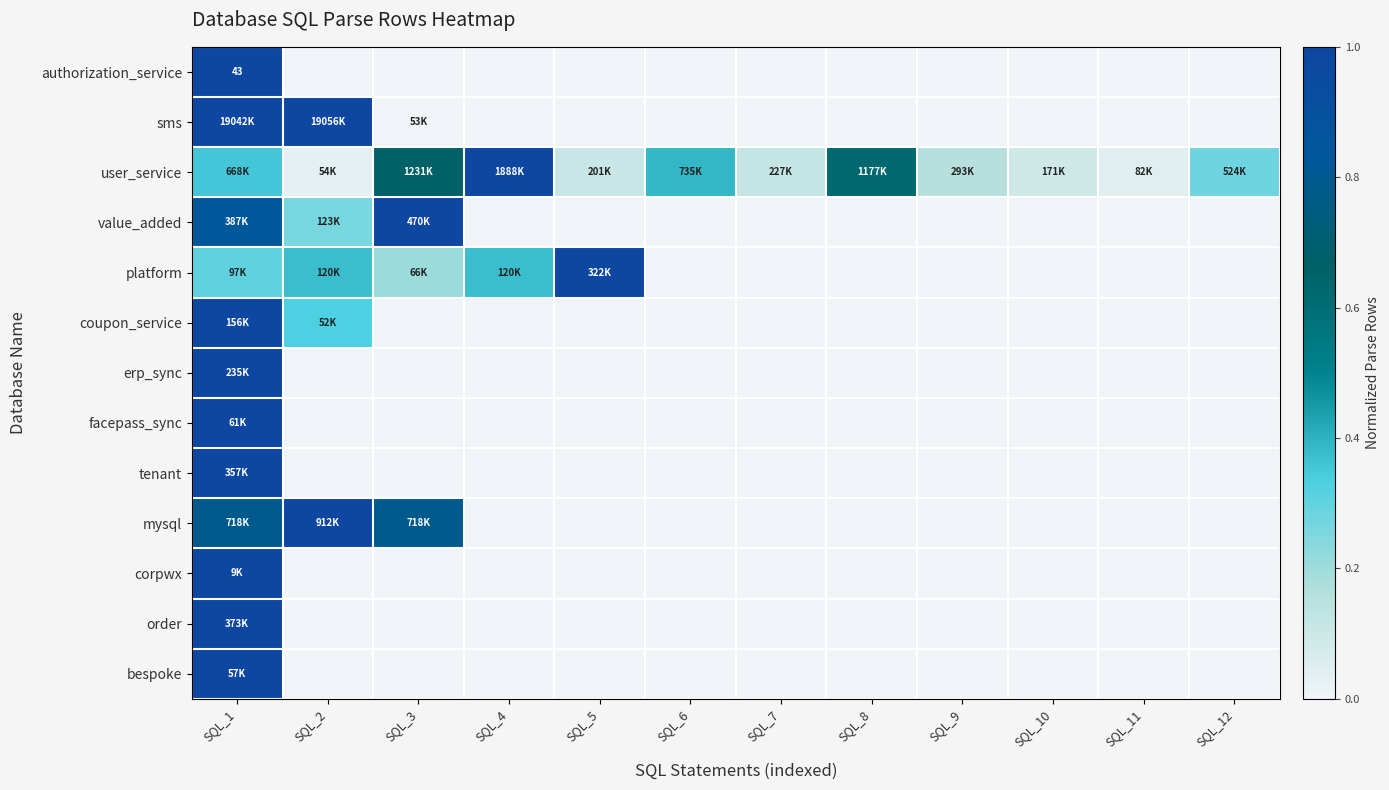

How many platform values are between 0 and 1?

12